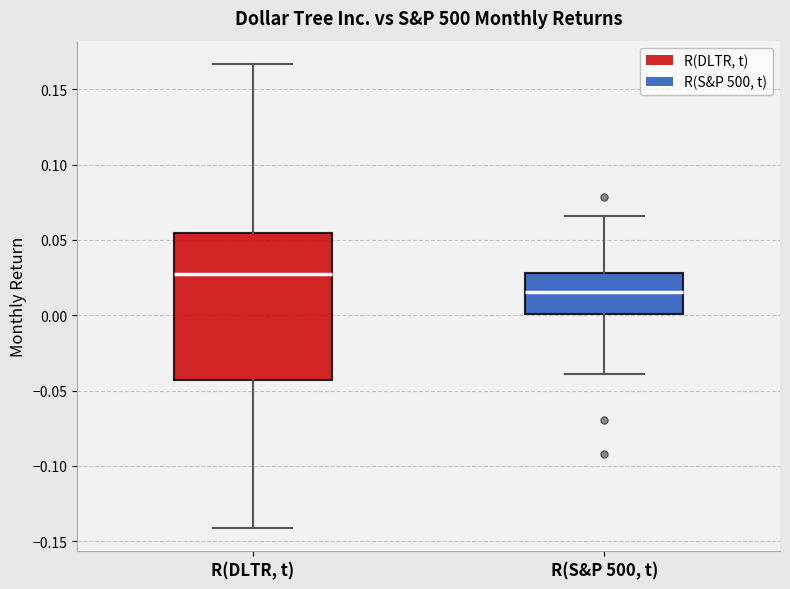

Reading left to right, transcribe this box plot: for each box, give where its median line is, the range the box spans, and where its two whiskers end, as read against the y-axis. The values are not printed on the chart, so give them approximately, as read against the axis.

R(DLTR, t): median 0.030, box -0.045 to 0.055, whiskers -0.140 to 0.165
R(S&P 500, t): median 0.015, box 0.000 to 0.030, whiskers -0.040 to 0.065